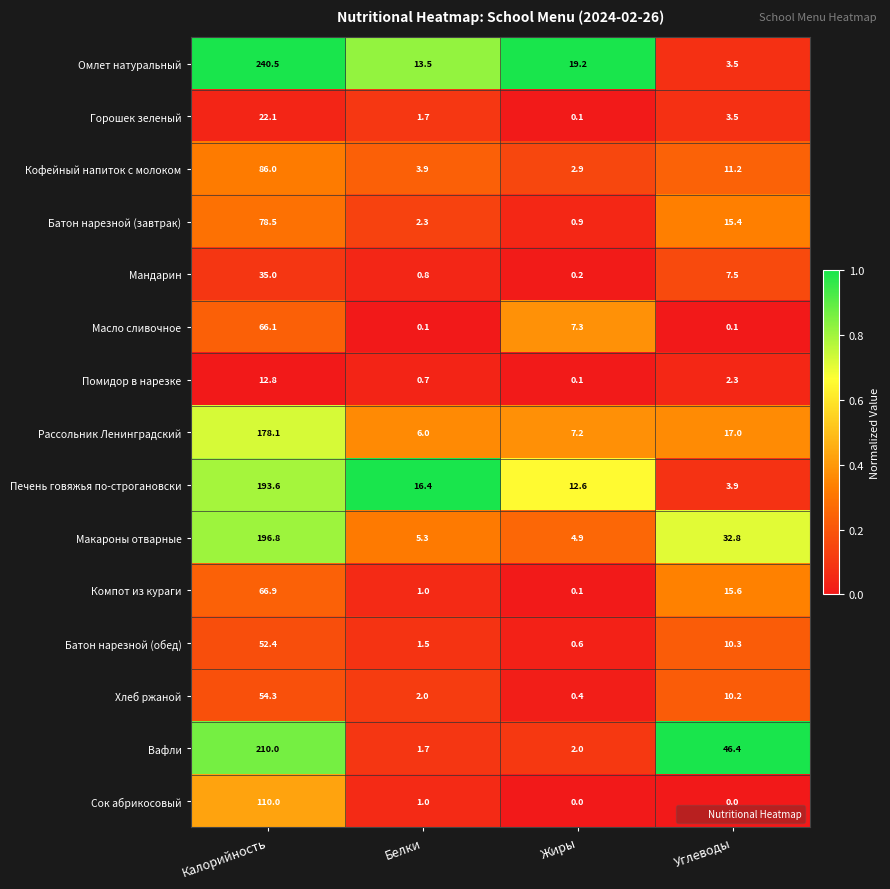

Which series has the widest spread of values?

Омлет натуральный